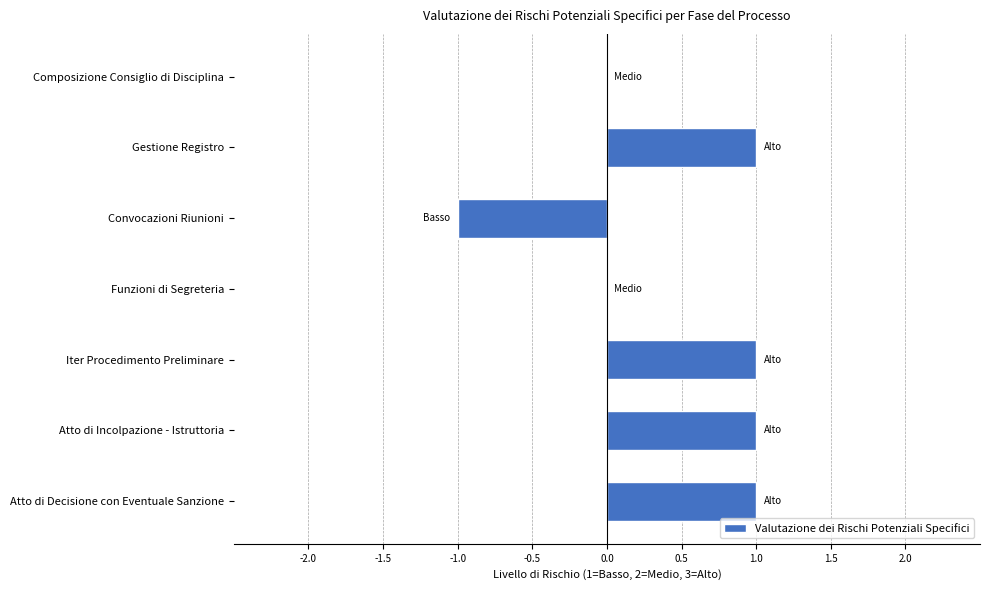

Is it true that the value at Gestione Registro is 1?

True